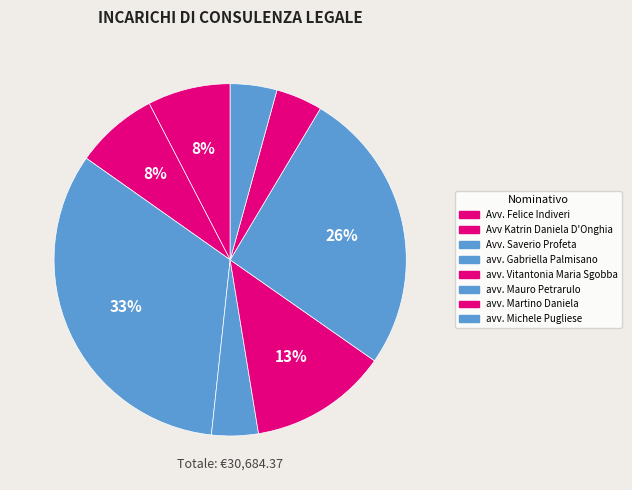

Is there any slice that represents more than half of the pie?

No